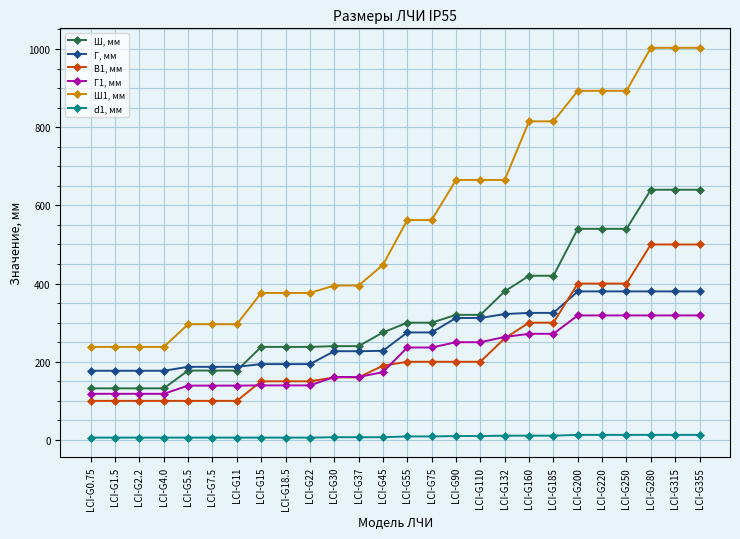

List the series in order of their peak value, highest first.

Ш1, мм, Ш, мм, В1, мм, Г, мм, Г1, мм, d1, мм